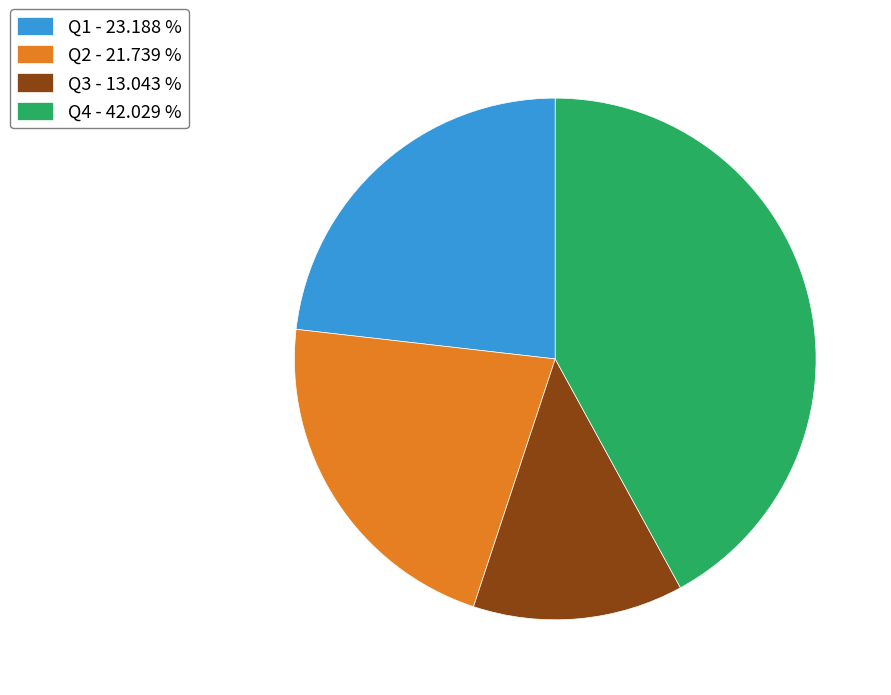

Which has a higher value, Q3 or Q2?

Q2